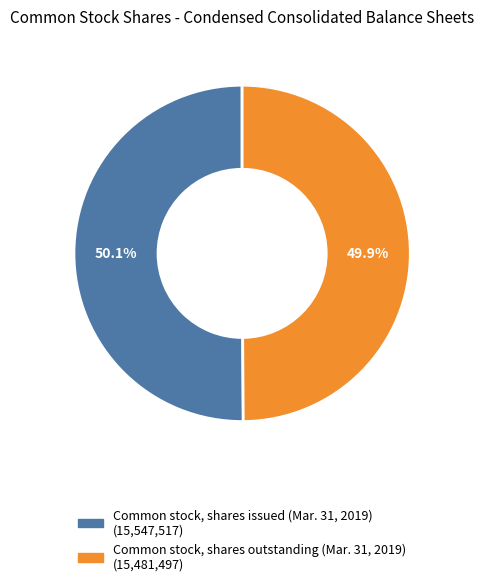

To the nearest percent, what percentage of the pie is Common stock, shares outstanding (Mar. 31, 2019)?

50%